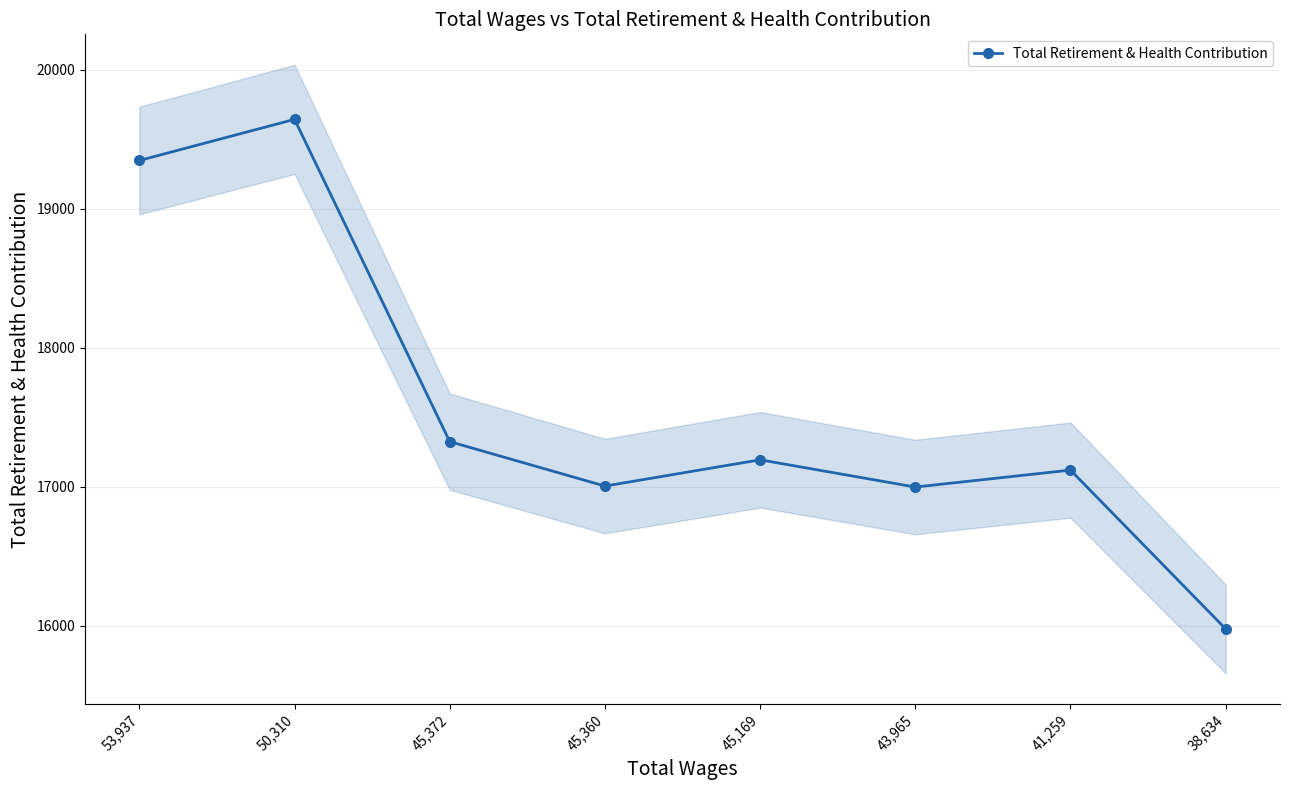

What is the approximate value at 45,360?

17005